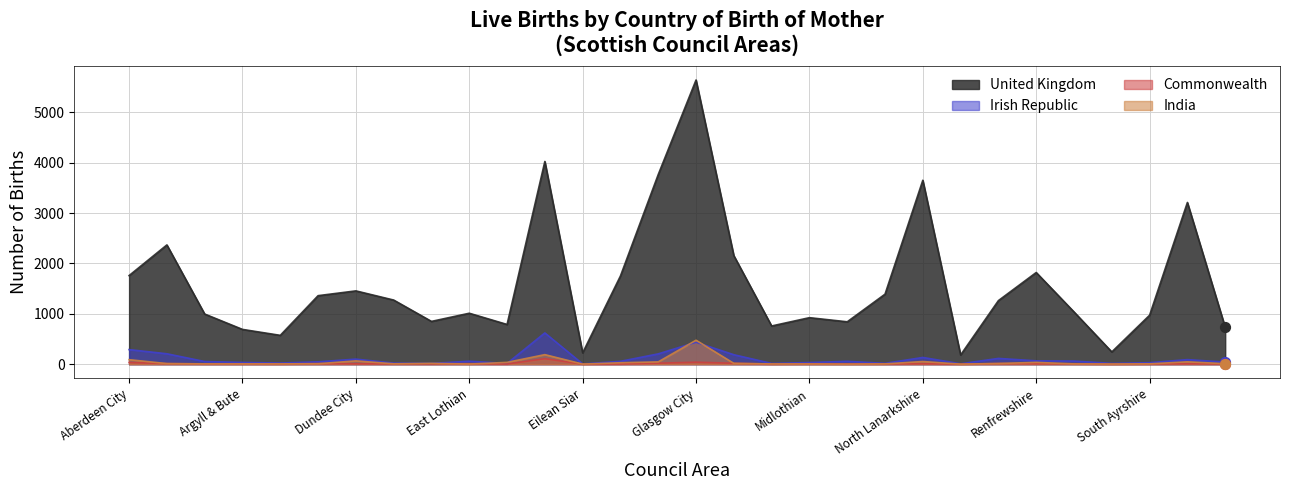

What is the total value across all series at South Lanarkshire?

3354